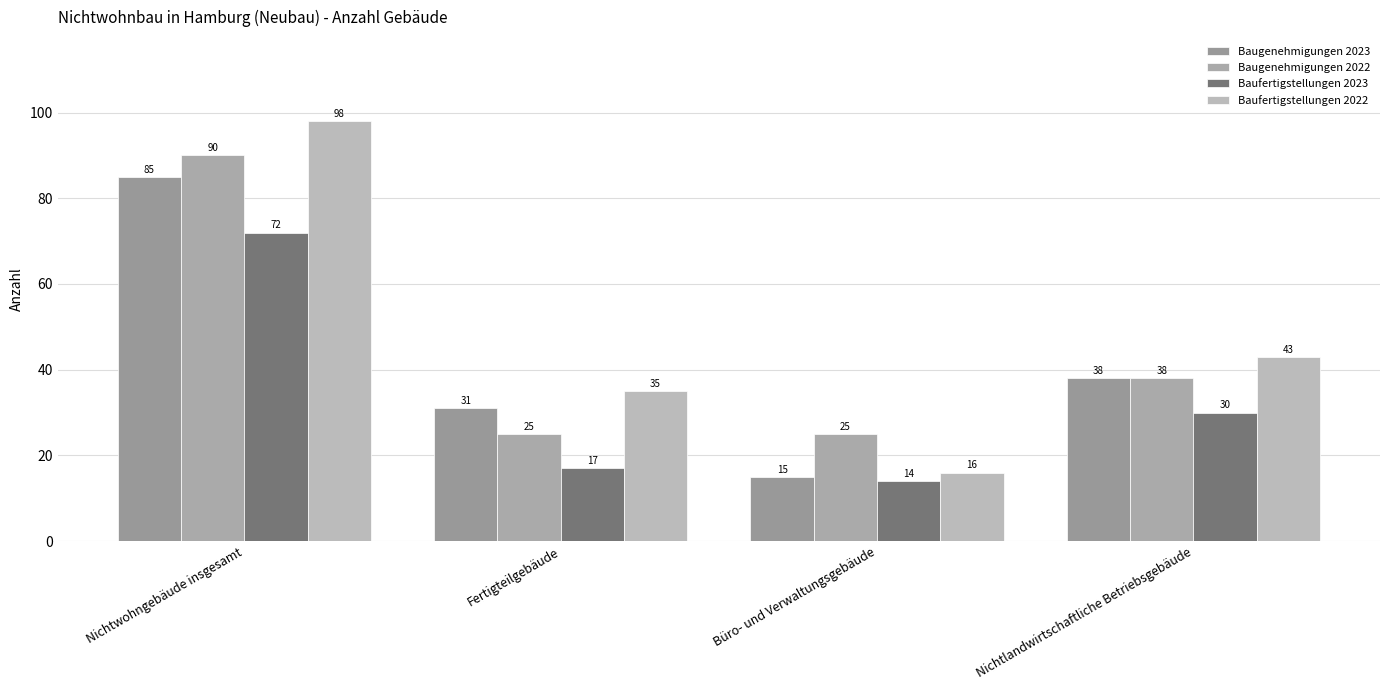

What are all the series names shown in the legend?

Baugenehmigungen 2023, Baugenehmigungen 2022, Baufertigstellungen 2023, Baufertigstellungen 2022